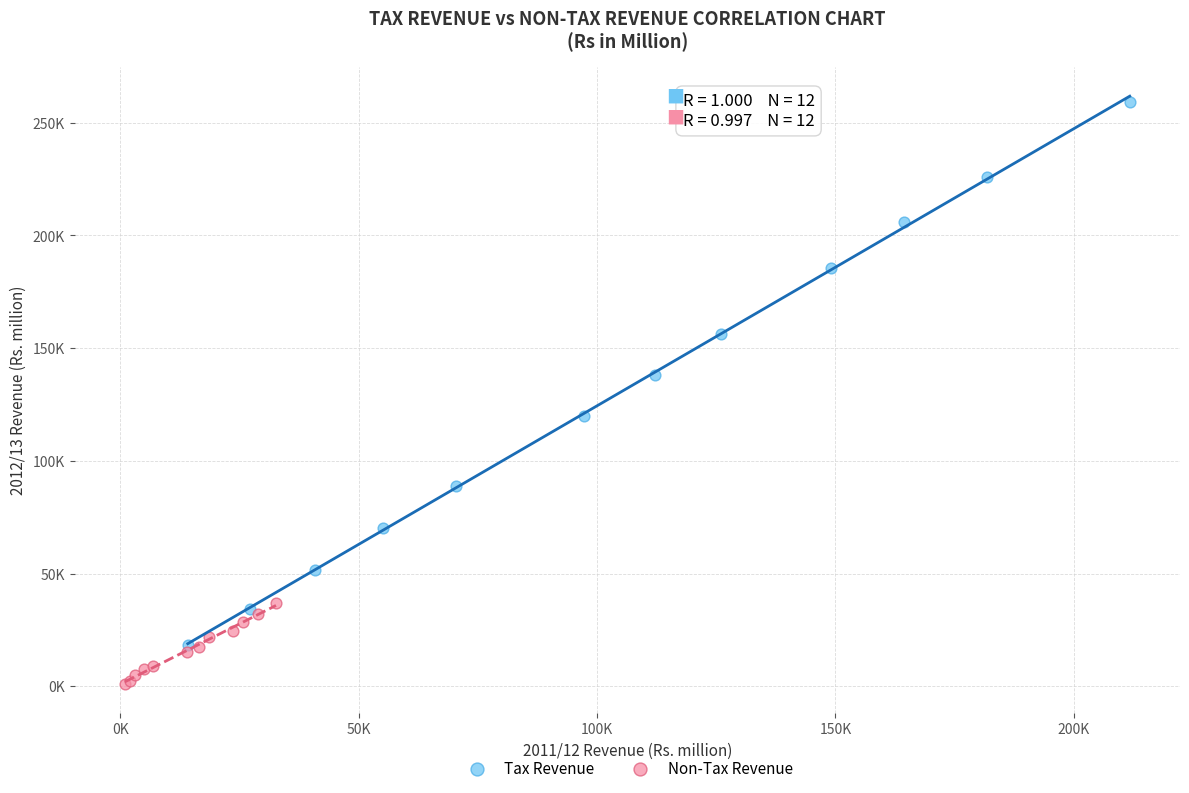

Which series contains the highest Y value?

Tax Revenue